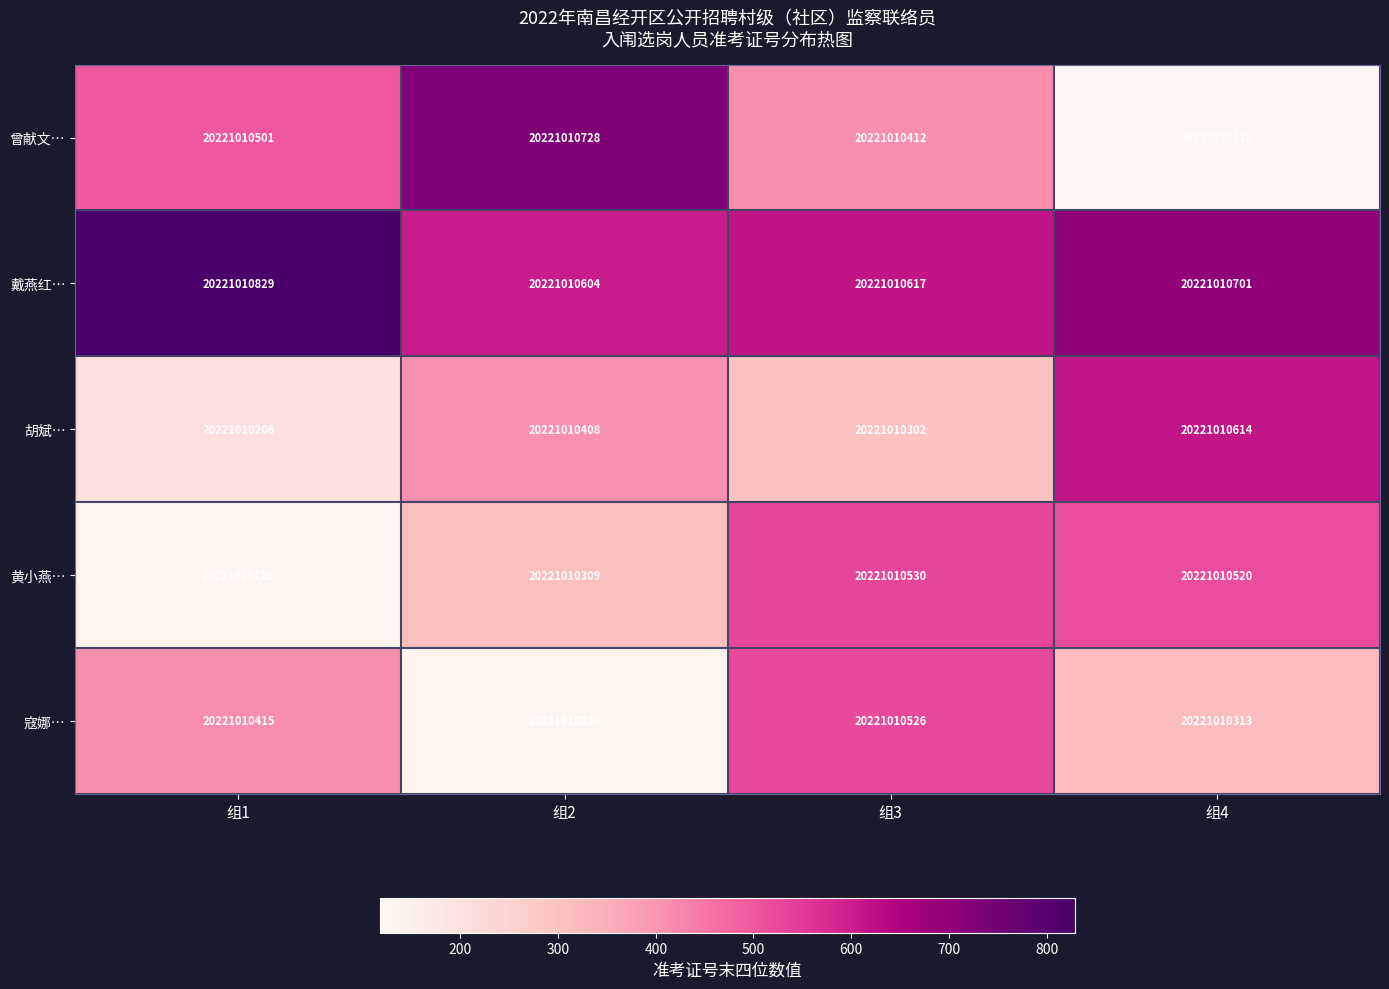

The 寇娜… series shows 526 at 组3. True or false?

True